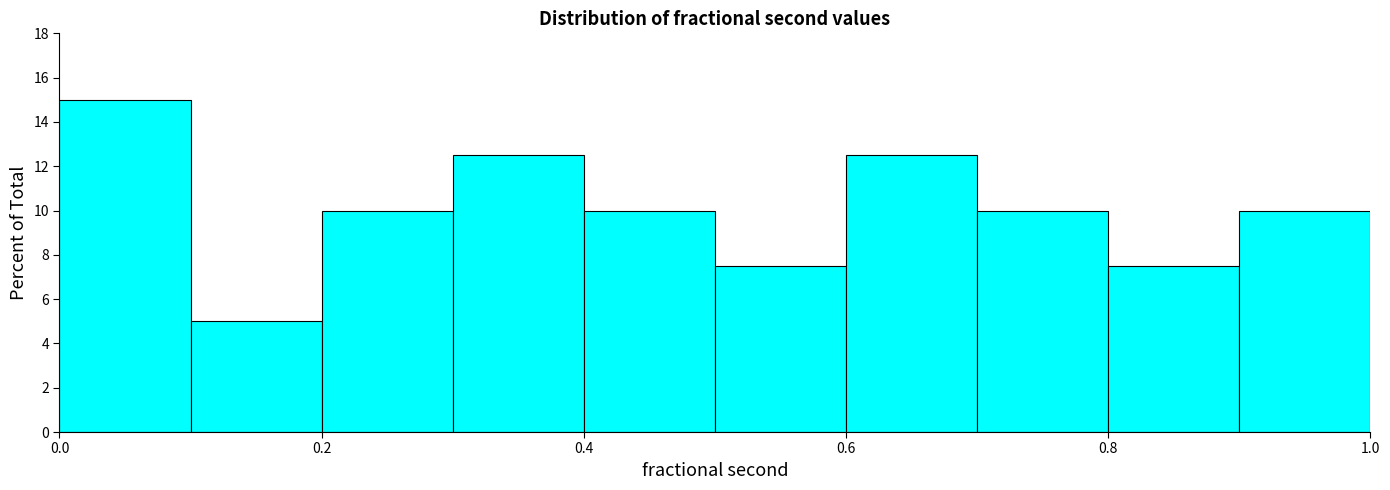

Reading left to right, transcribe this chart: for each bar, give the range it covers on the x-axis and its height. The values are not printed on the chart, so give them approximately, as read against the axis.

0.0 to 0.1: 15.0
0.1 to 0.2: 5.0
0.2 to 0.3: 10.0
0.3 to 0.4: 12.6
0.4 to 0.5: 10.0
0.5 to 0.6: 7.6
0.6 to 0.7: 12.6
0.7 to 0.8: 10.0
0.8 to 0.9: 7.6
0.9 to 1.0: 10.0